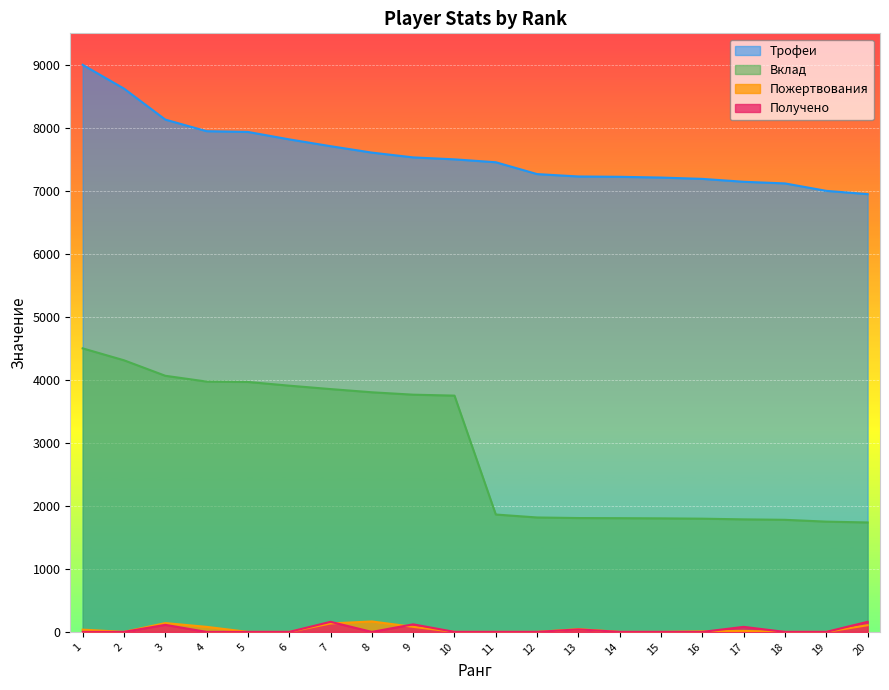

What is the spread (max minus min) of values at 14?

7223